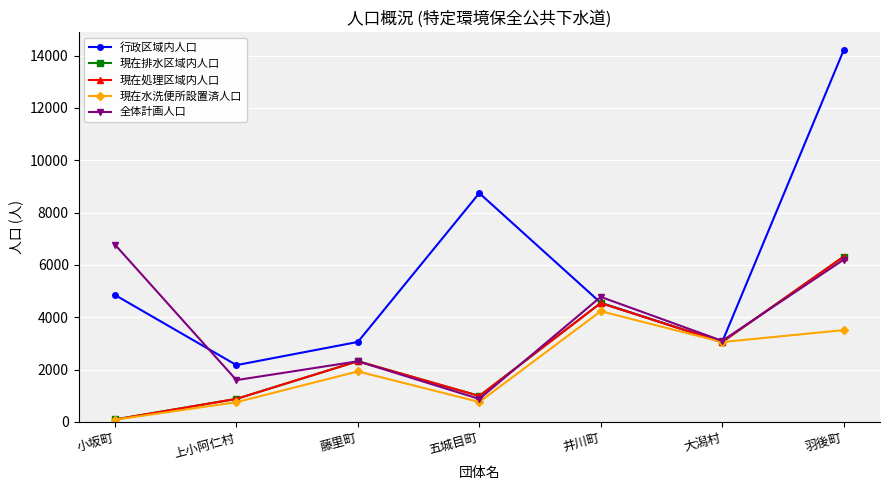

What is the sum of all 行政区域内人口 values?

40634